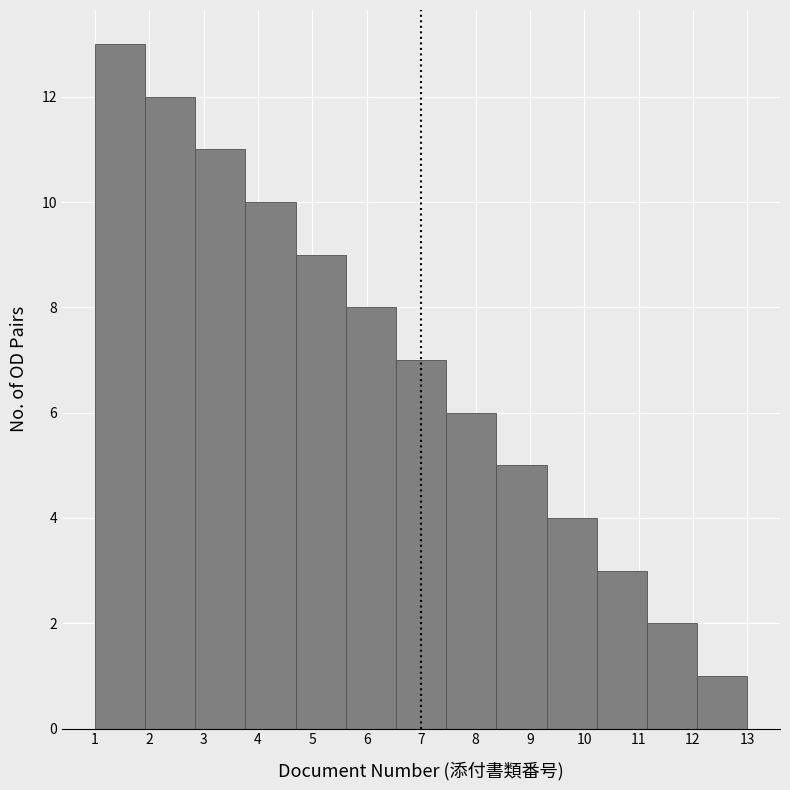

How tall is the bar that spans 1.0 to 1.9 on the x-axis? Neither the bar edges nor the heights are printed on the chart, so give them approximately, as read against the axes.

13